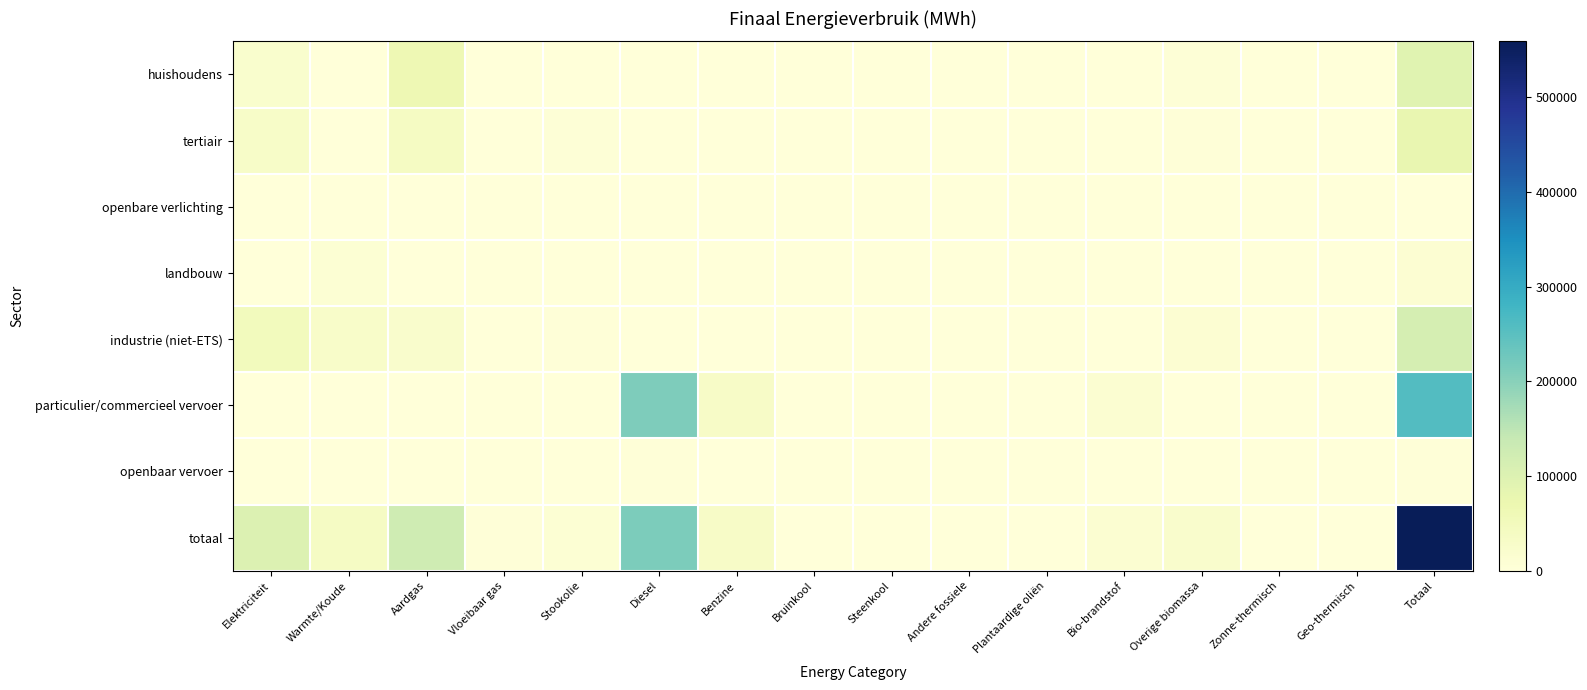

How many series are shown in this chart?

8